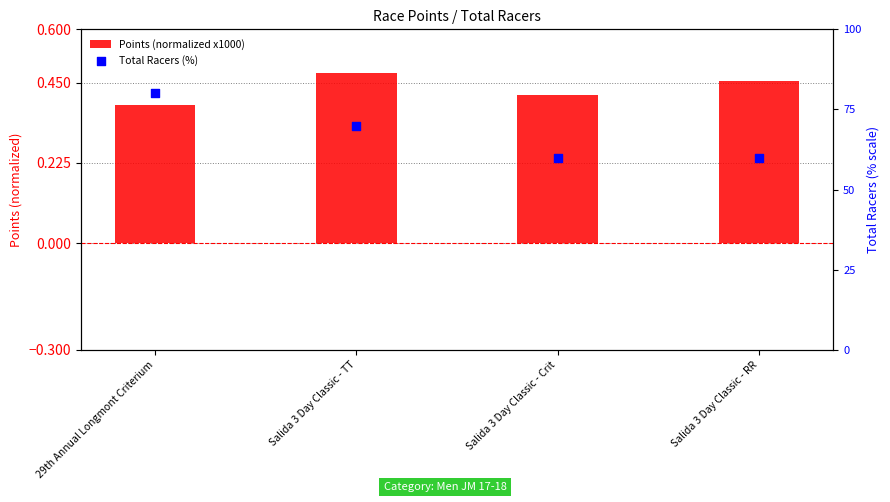

What are all the series names shown in the legend?

Points (normalized x1000), Total Racers (%)